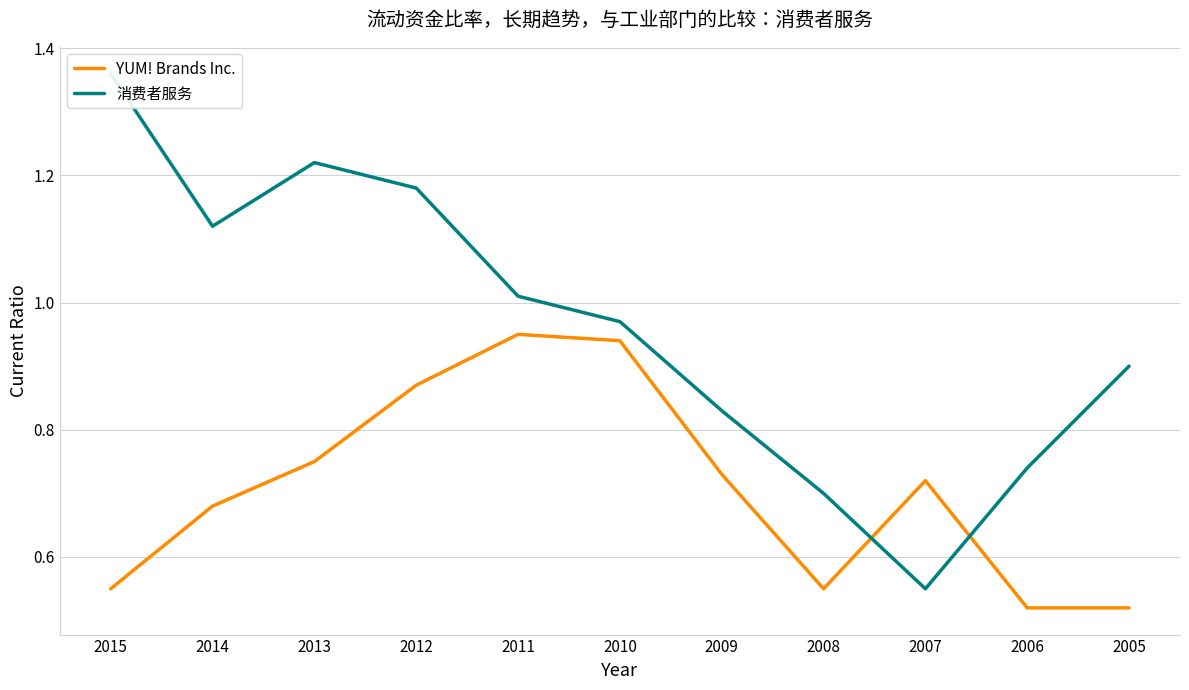

True or false: YUM! Brands Inc. has more than 1 points higher than both neighbors.

True